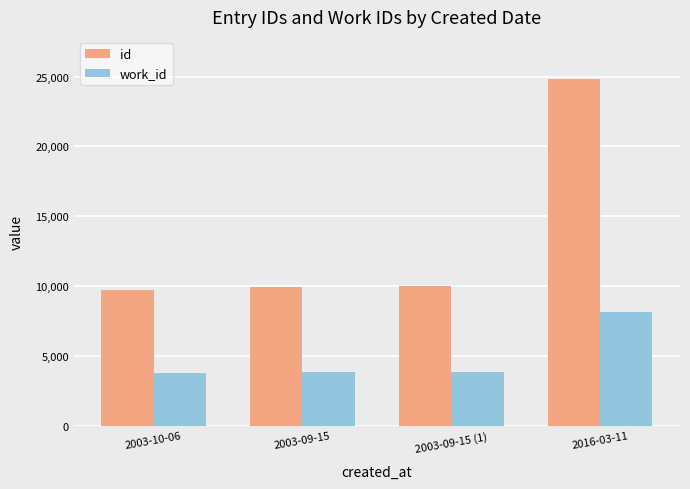

What are all the series names shown in the legend?

id, work_id